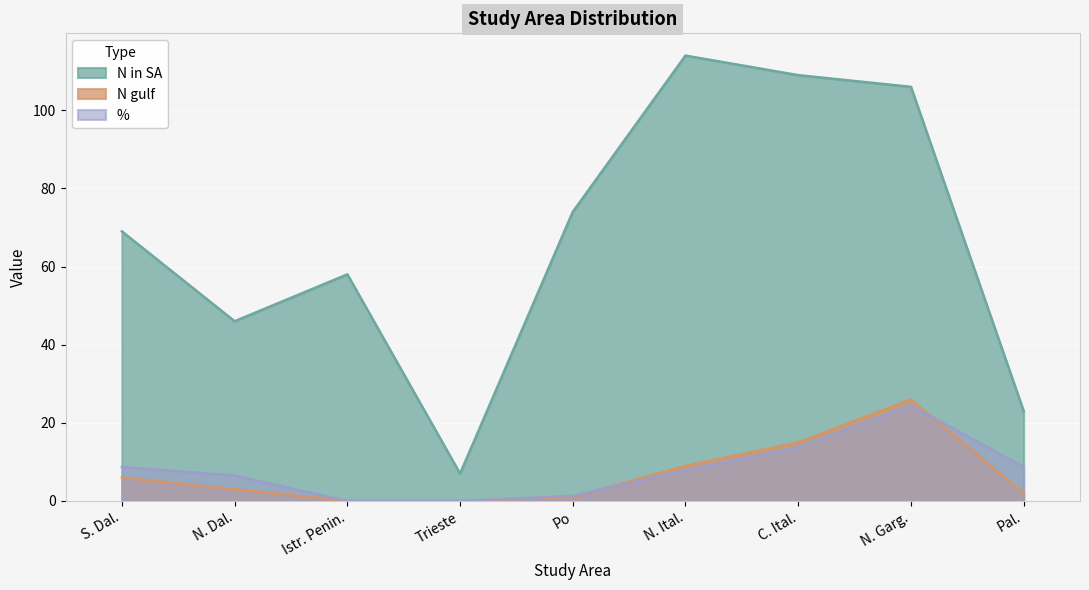

Reading left to right, what are all the values shown in this chart?

N in SA: 69.0	46.0	58.0	7.0	74.0	114.0	109.0	106.0	23.0
N gulf: 6.0	3.0	0.0	0.0	1.0	9.0	15.0	26.0	2.0
%: 8.7	6.5	0.0	0.0	1.3	7.9	13.8	24.5	8.7